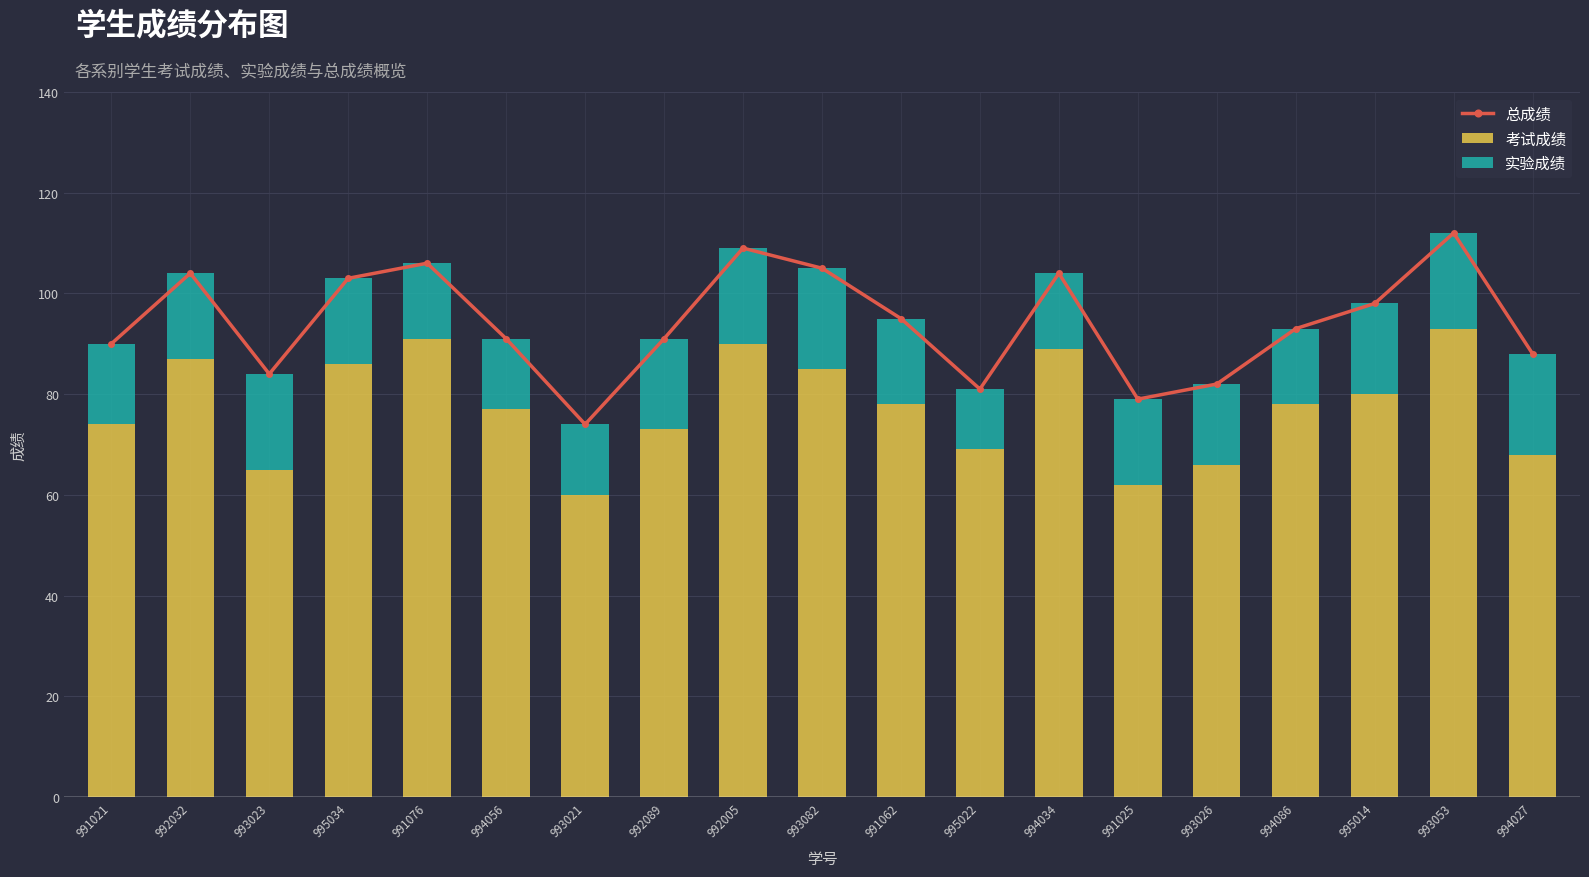

What is the difference between the maximum and minimum values in the 实验成绩 series?

8